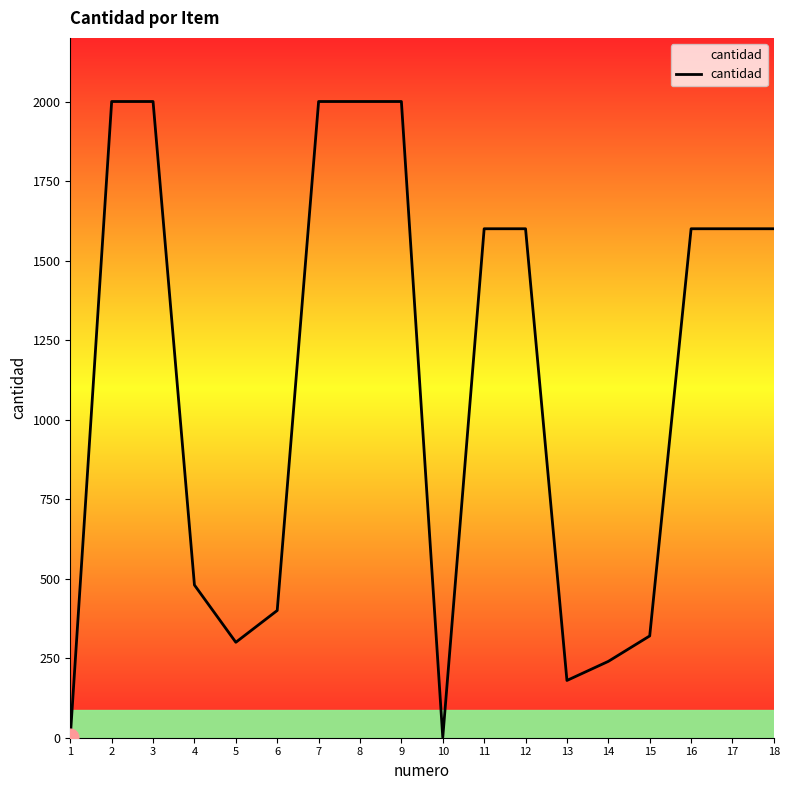

Reading left to right, what are all the values shown in this chart?

1=1	2=2000	3=2000	4=480	5=300	6=400	7=2000	8=2000	9=2000	10=1	11=1600	12=1600	13=180	14=240	15=320	16=1600	17=1600	18=1600